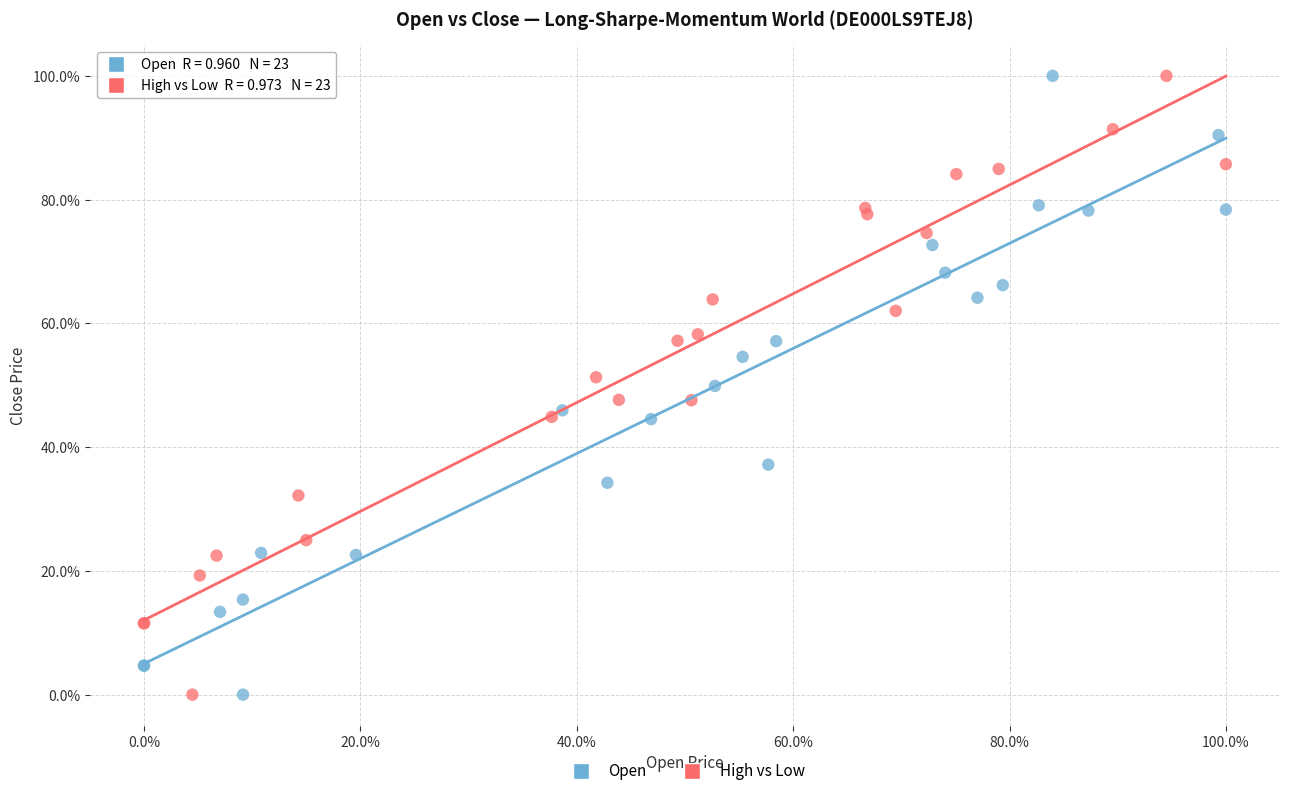

What are all the series names shown in the legend?

Open, High vs Low